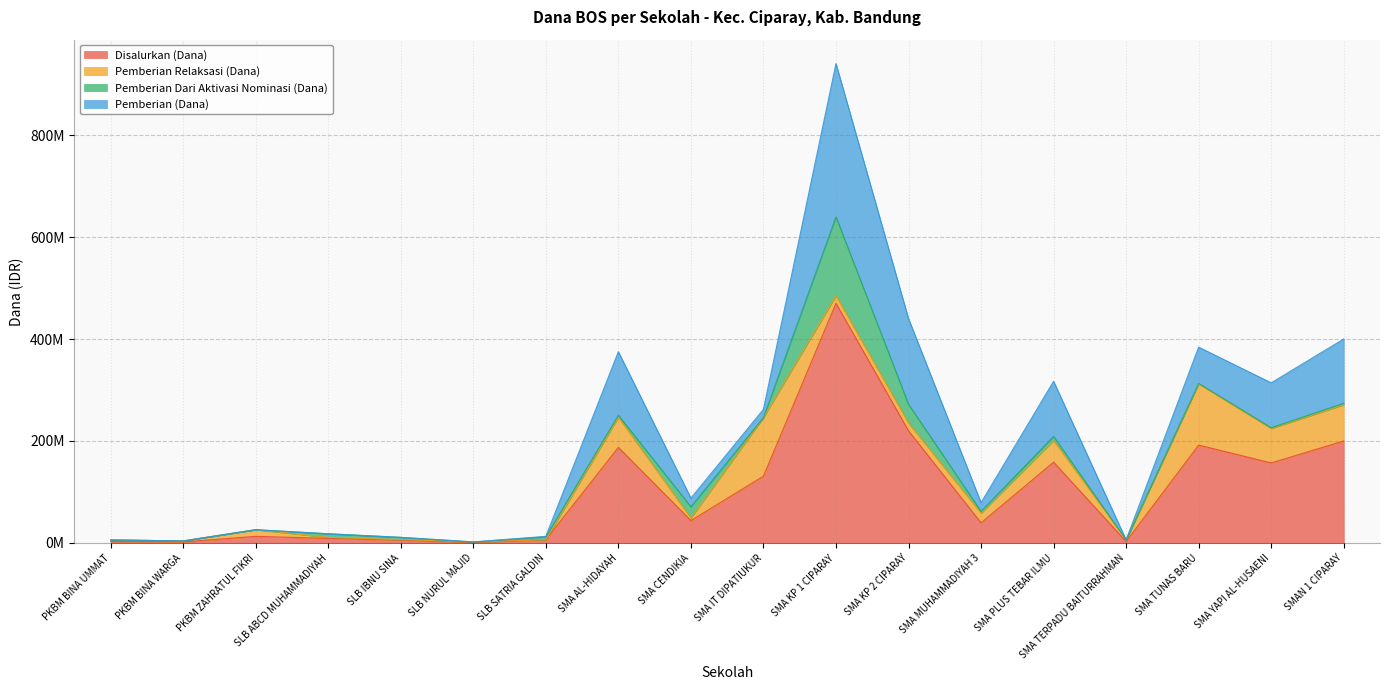

What is the difference between the Disalurkan (Dana) values at SMA YAPI AL-HUSAENI and SLB NURUL MAJID?

156000000